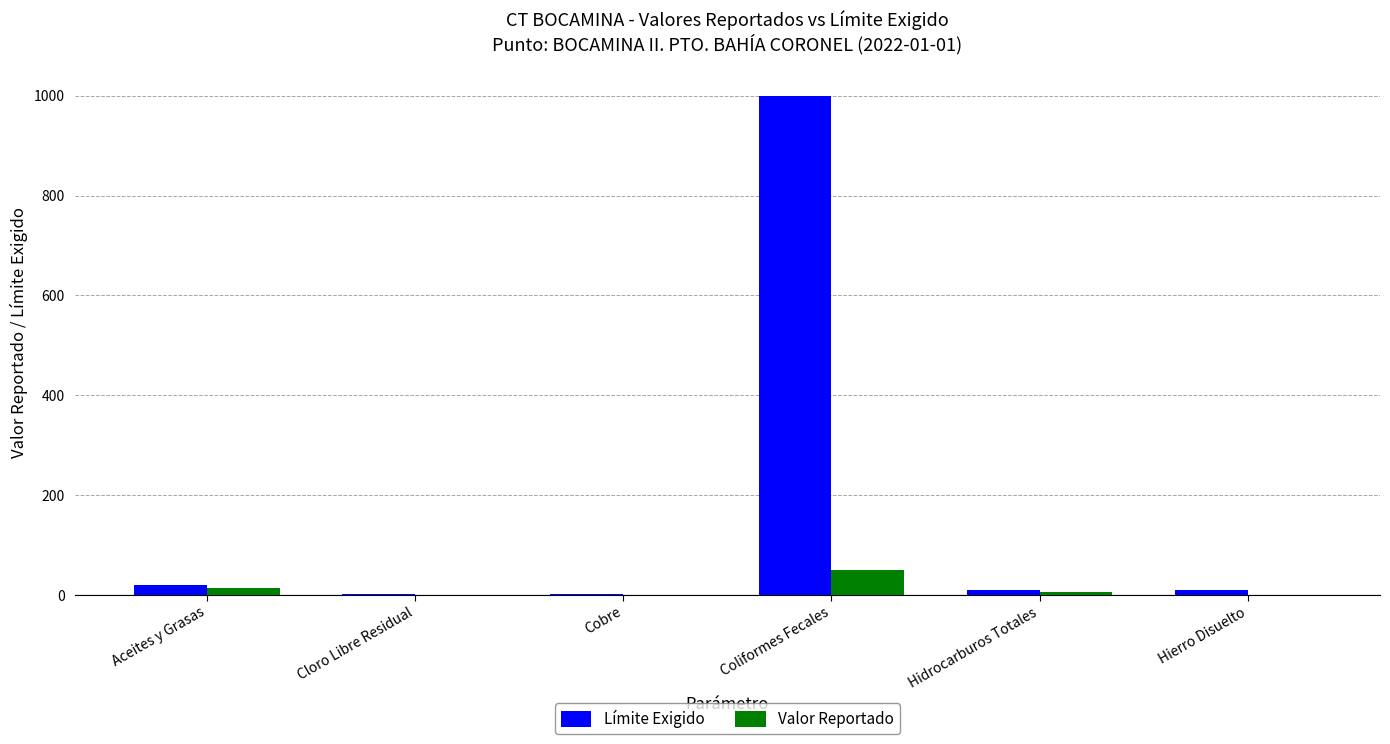

At which label does Límite Exigido reach its peak?

Coliformes Fecales